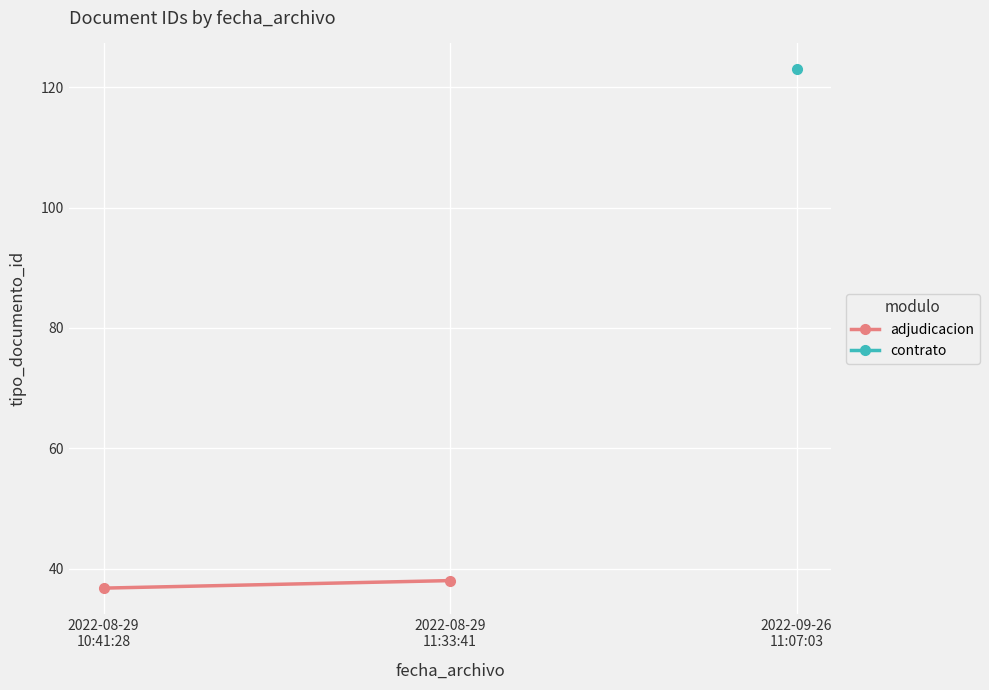

List the labels in order of value, largest first.

2022-08-29
11:33:41, 2022-08-29
10:41:28